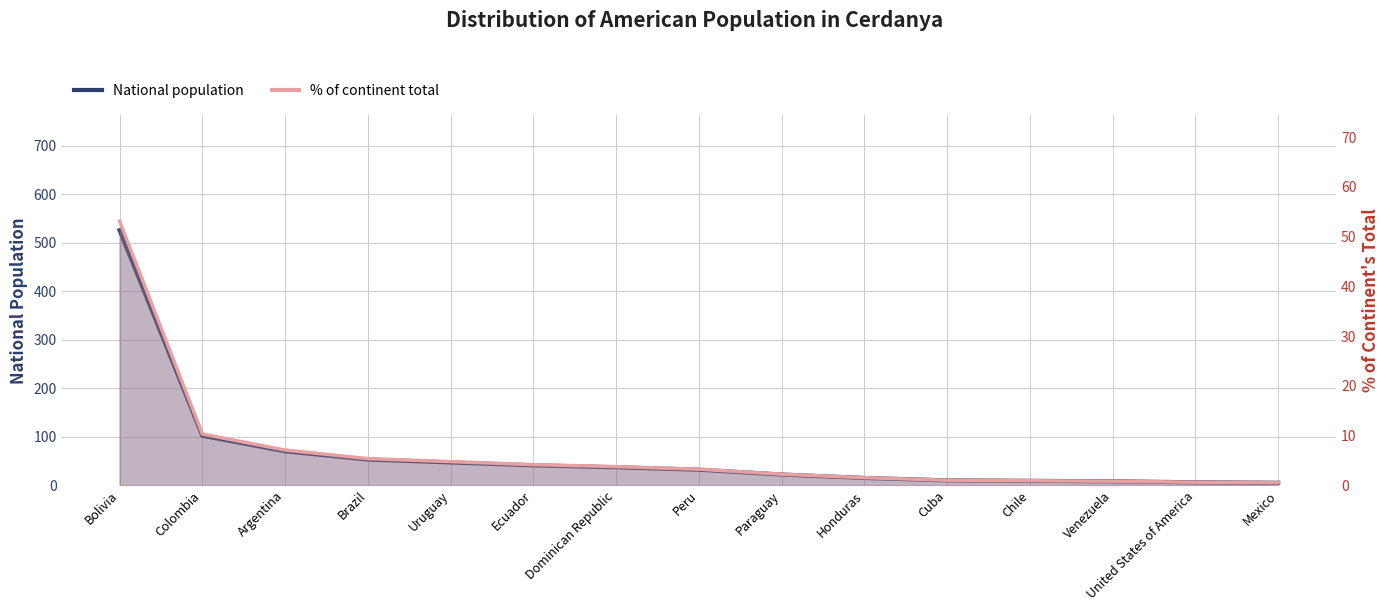

What is the label of the 10th point from the left?

Honduras